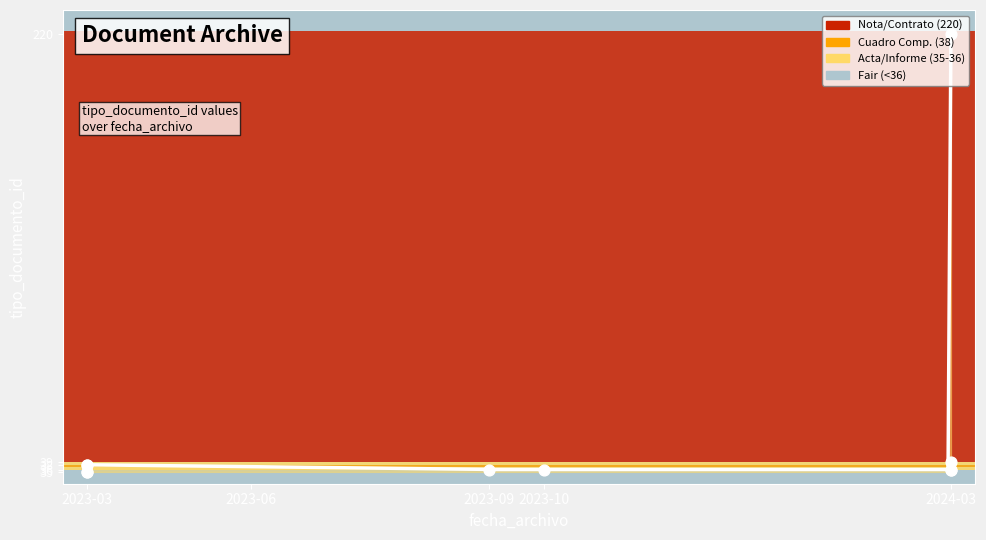

Between 2023-03-24 and 2024-03-21, which is larger?

2023-03-24